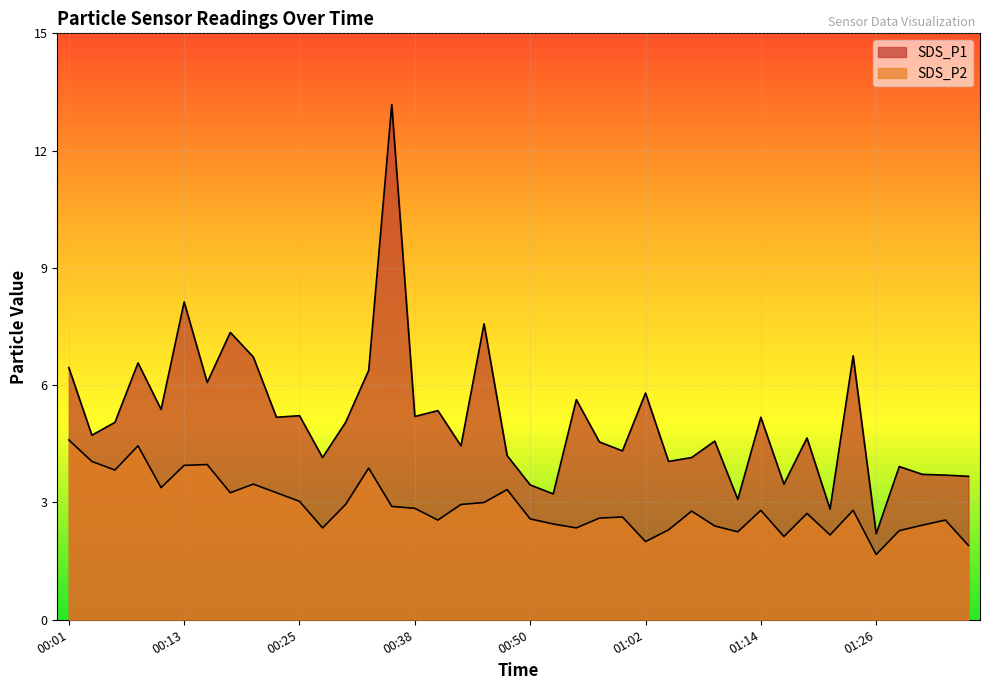

What is the approximate value of SDS_P2 at 01:22?

2.2